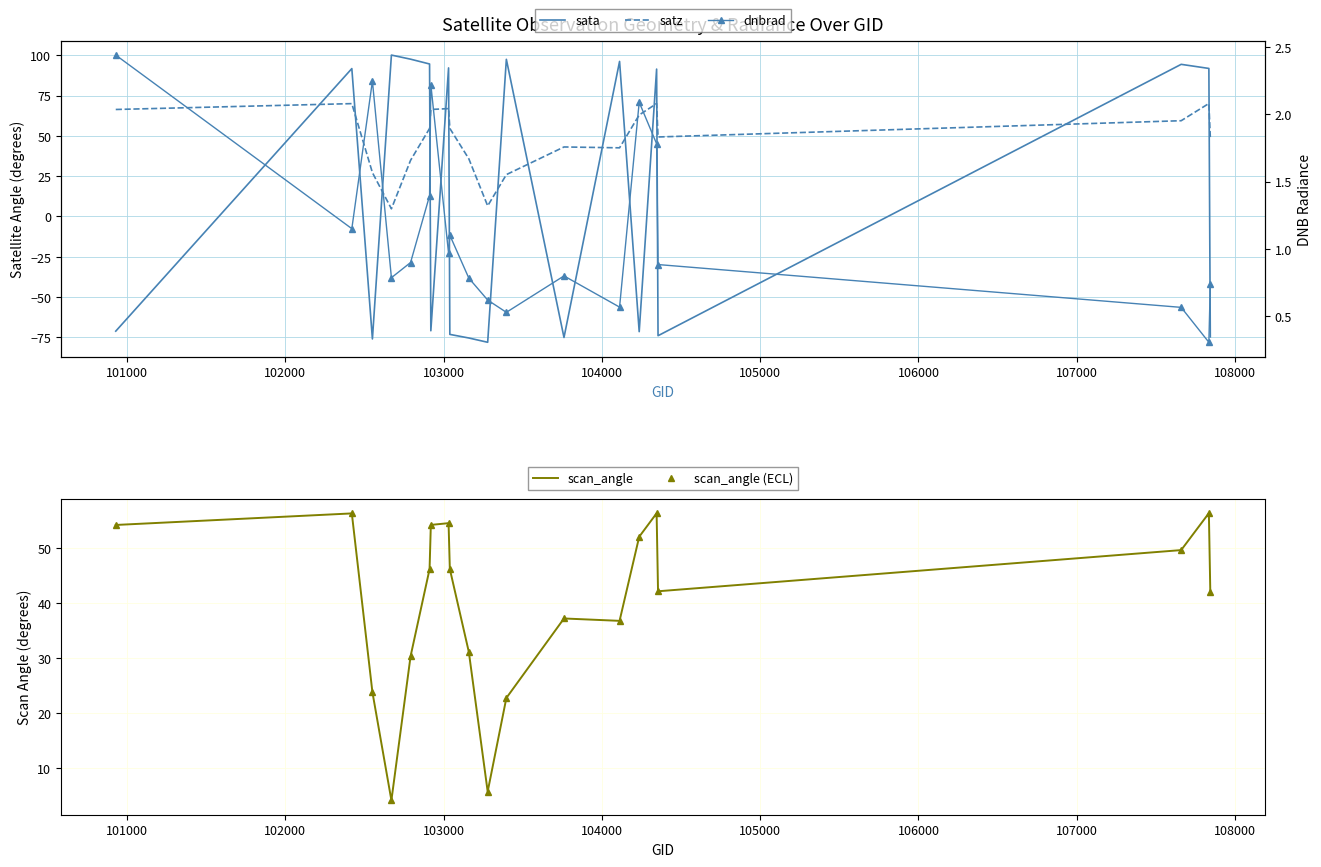

What is the difference between the maximum and second lowest values in the satz series?

63.5